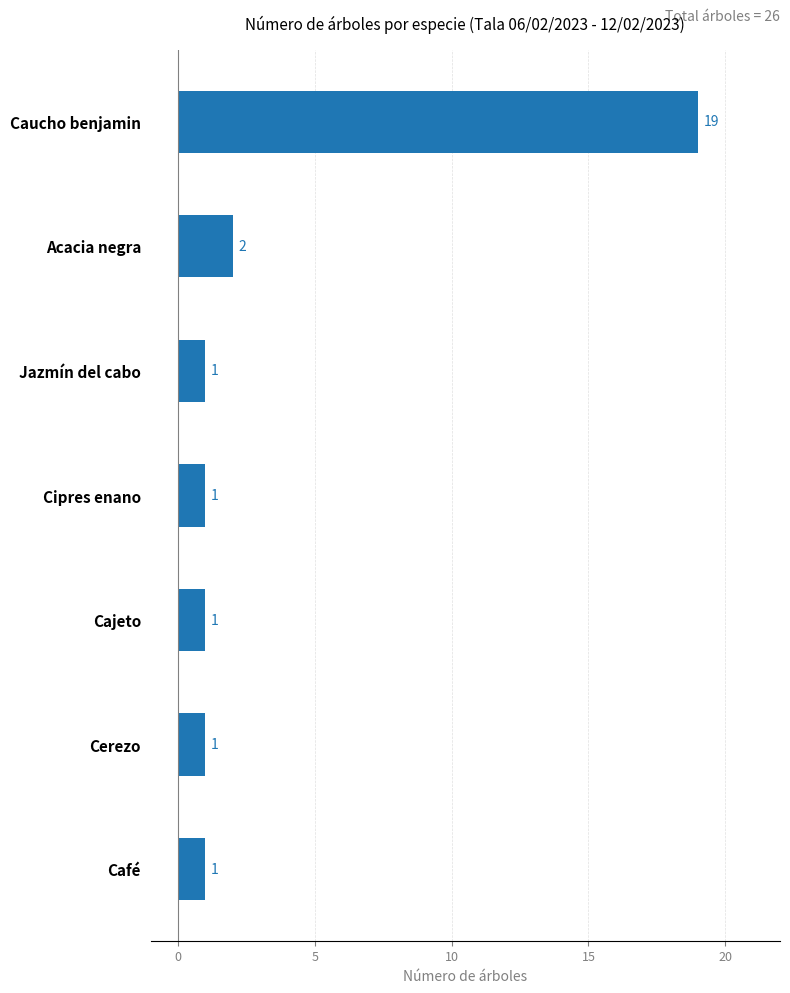

What is the sum of the values at Café and Caucho benjamin?

20